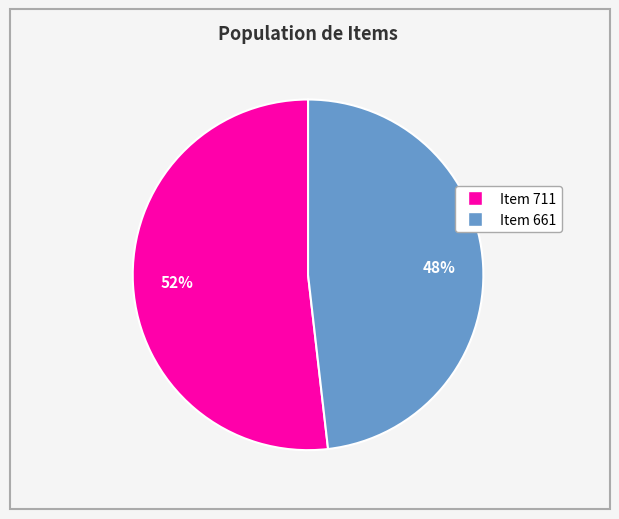

Which slice is the largest?

Item 711